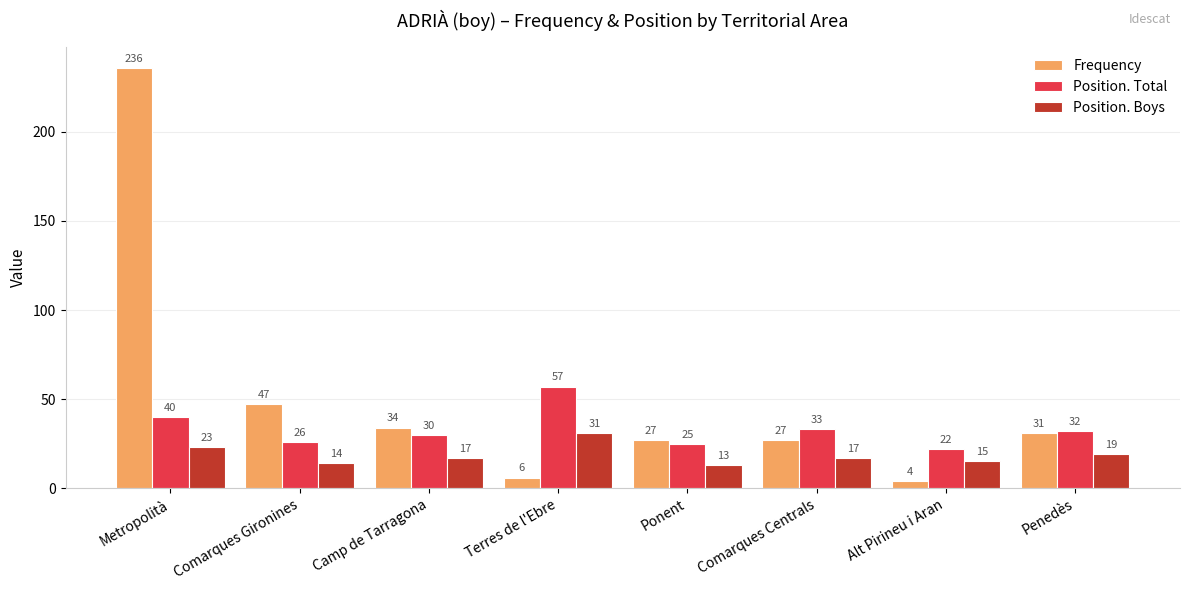

Reading left to right, extract all data points from this chart.

Frequency: 236	47	34	6	27	27	4	31
Position. Total: 40	26	30	57	25	33	22	32
Position. Boys: 23	14	17	31	13	17	15	19